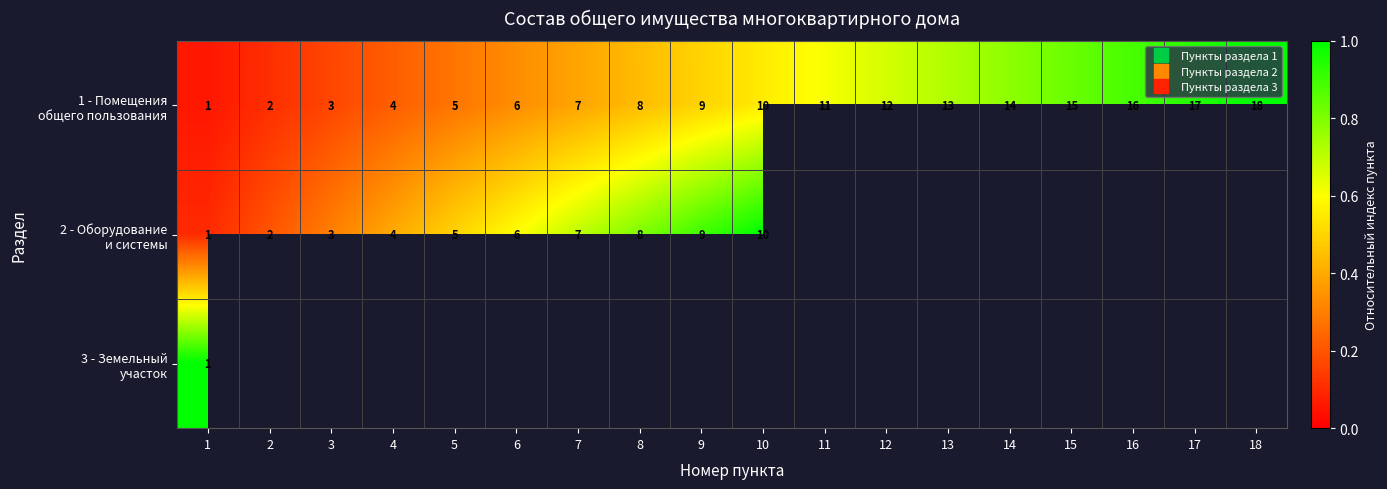

Between 17 and 2, which is larger?

17